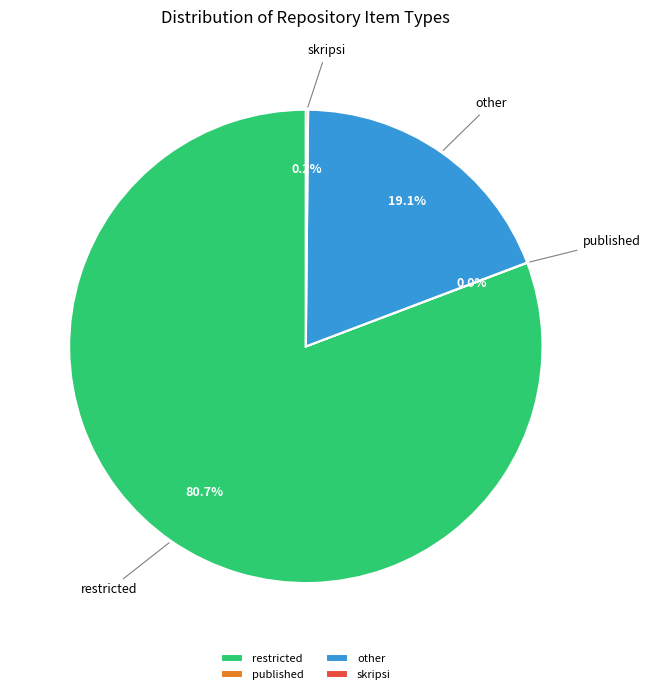

What is the total percentage of restricted and other?

99.8%